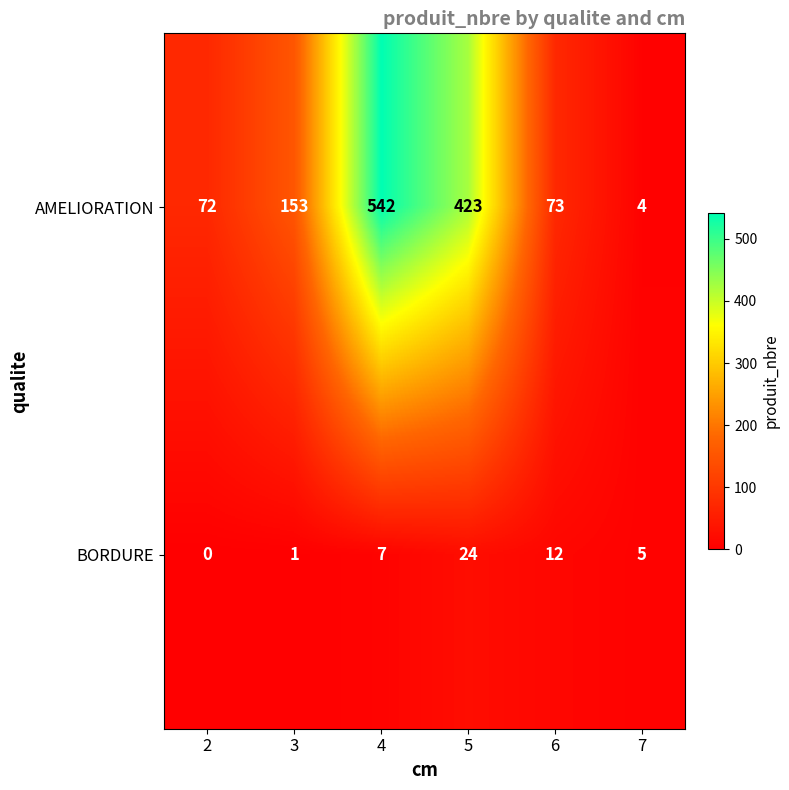

At how many categories does at least one series exceed 101?

3